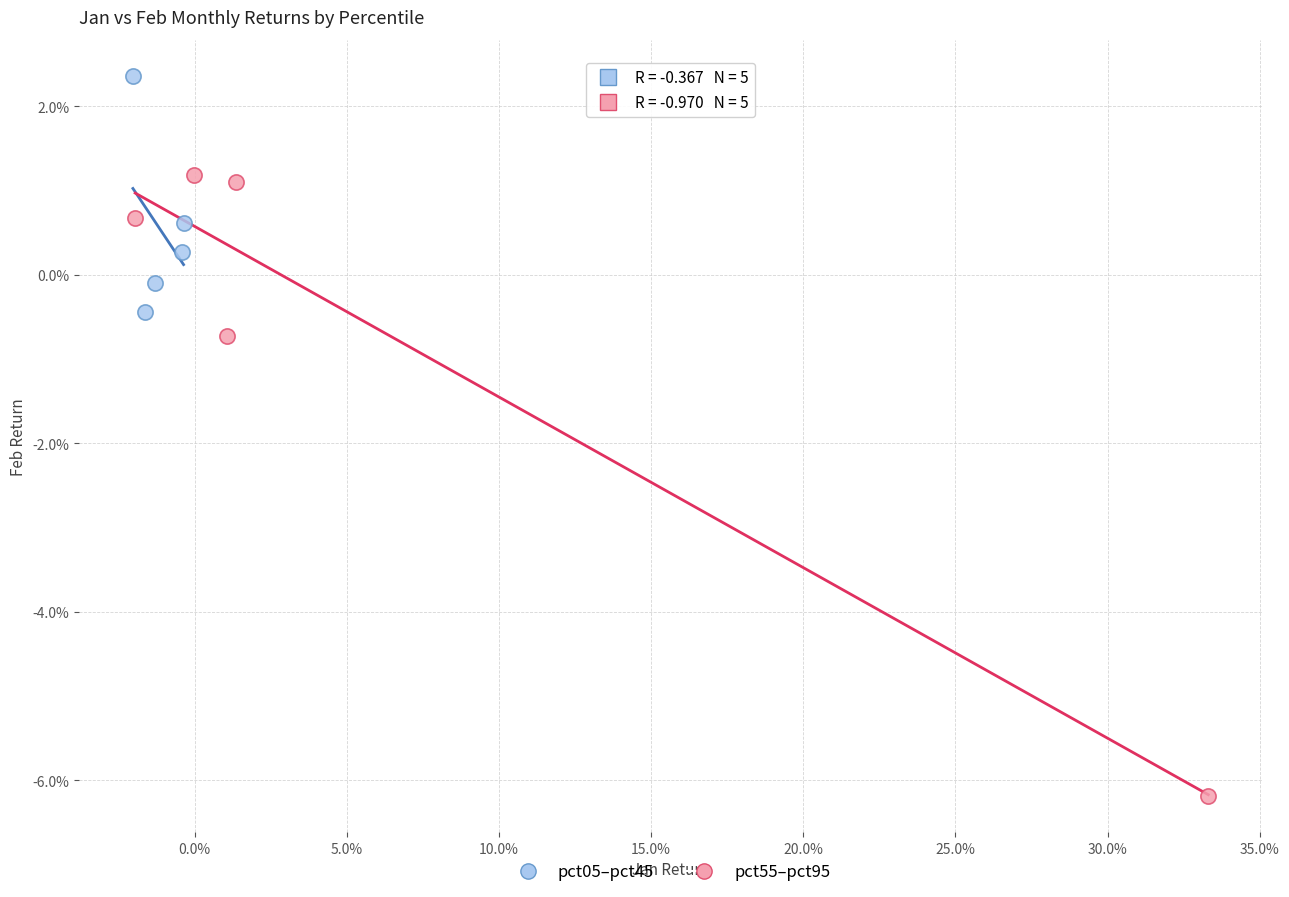

Which series has the widest spread of Y values?

pct55–pct95